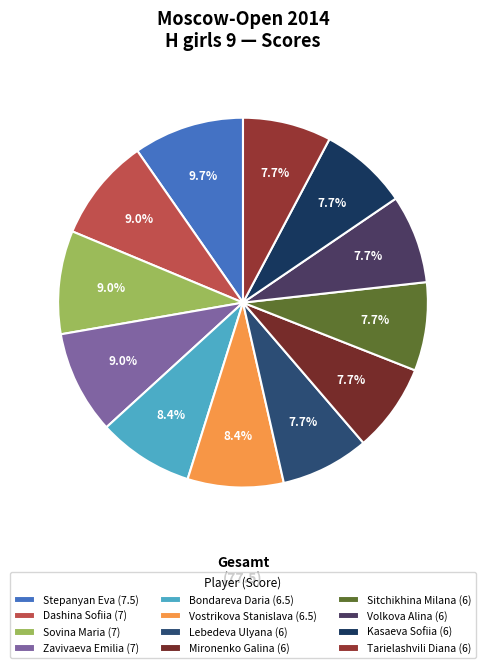

What is the smallest slice in the pie chart?

6 (Lebedeva)